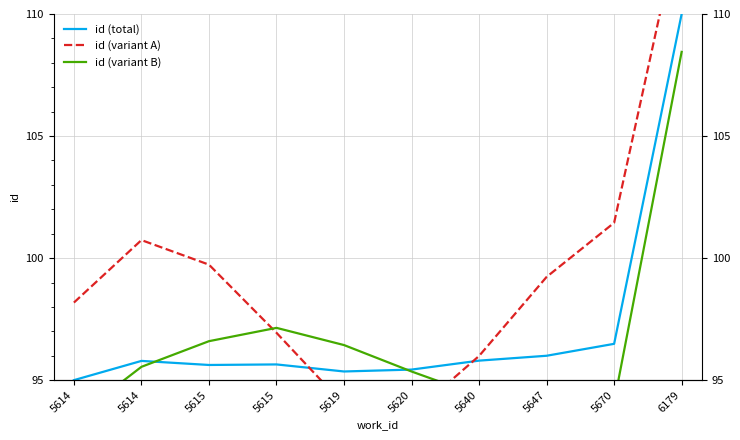

At which label does id (variant A) reach its peak?

6179